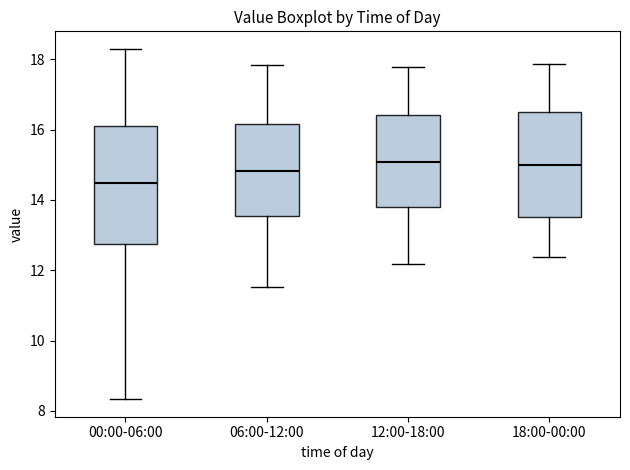

Reading left to right, read every box against the y-axis: the position of its median line, the range the box covers, and the ends of its whiskers. The values are not printed on the chart, so give them approximately, as read against the axis.

00:00-06:00: median 14.4, box 12.8 to 16.2, whiskers 8.4 to 18.4
06:00-12:00: median 14.8, box 13.6 to 16.2, whiskers 11.6 to 17.8
12:00-18:00: median 15.0, box 13.8 to 16.4, whiskers 12.2 to 17.8
18:00-00:00: median 15.0, box 13.6 to 16.6, whiskers 12.4 to 17.8